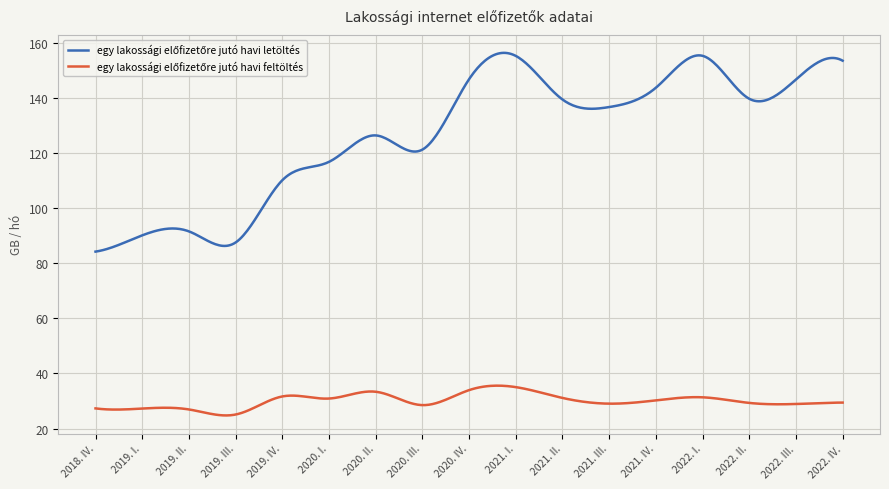

What is the maximum value shown in the chart?

156.5